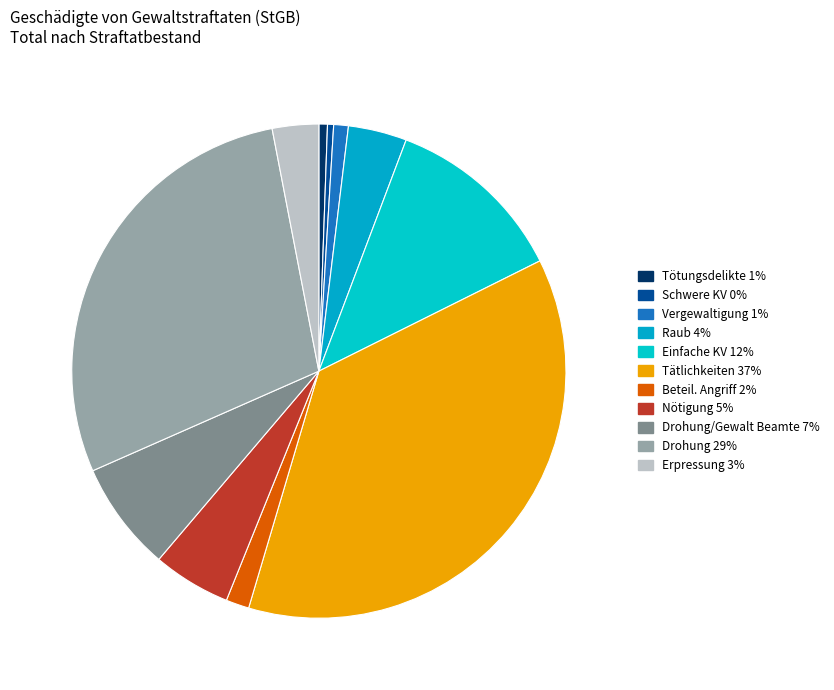

To the nearest percent, what is the average slice percentage?

9%